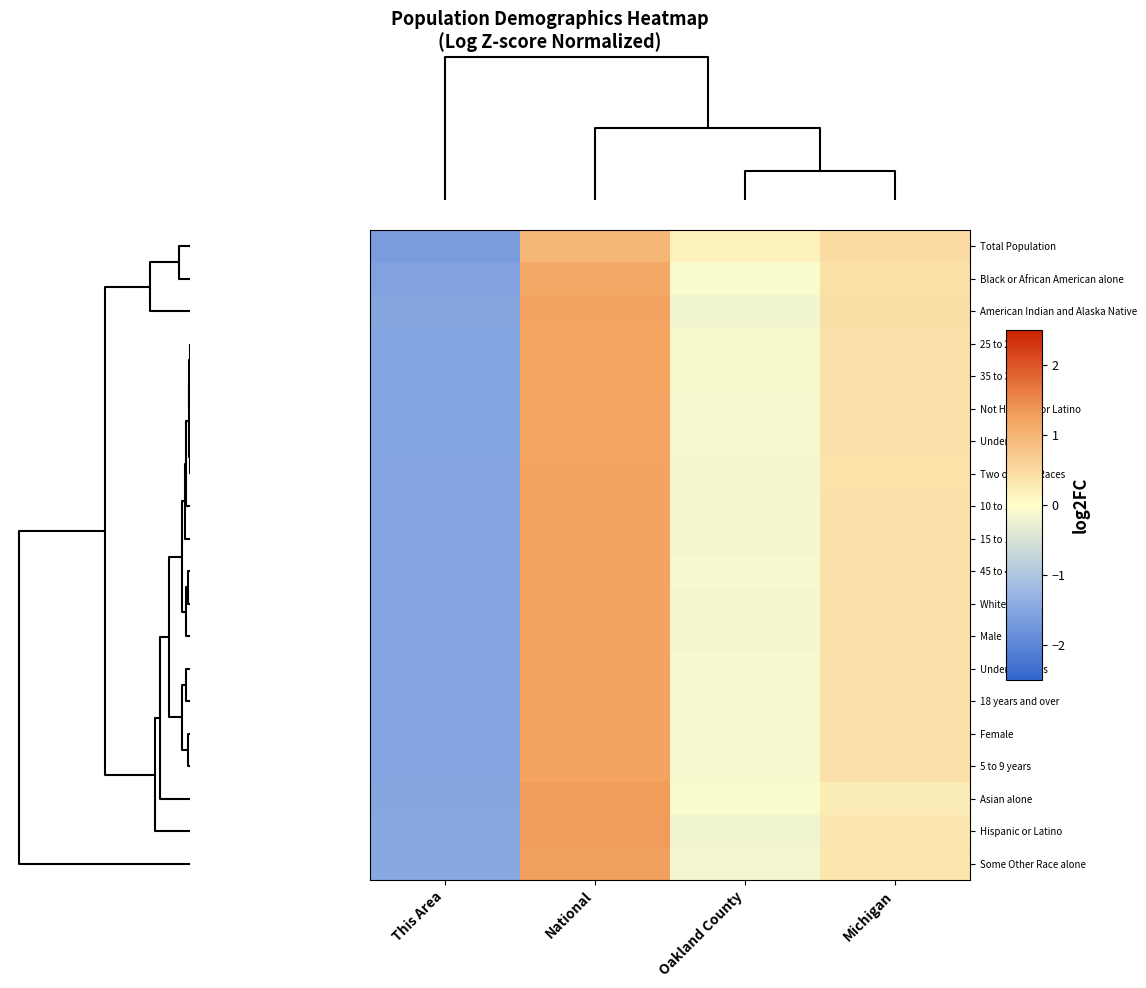

Reading right to left, what are all the values shown in this chart?

Total Population: Michigan=0.5	Oakland County=0.2	National=1.0	This Area=-1.7
Black or African American alone: Michigan=0.4	Oakland County=-0.1	National=1.2	This Area=-1.6
American Indian and Alaska Native: Michigan=0.4	Oakland County=-0.2	National=1.2	This Area=-1.5
25 to 29 years: Michigan=0.4	Oakland County=-0.1	National=1.2	This Area=-1.5
35 to 39 years: Michigan=0.4	Oakland County=-0.1	National=1.2	This Area=-1.5
Not Hispanic or Latino: Michigan=0.4	Oakland County=-0.1	National=1.2	This Area=-1.5
Under 5 years: Michigan=0.4	Oakland County=-0.1	National=1.2	This Area=-1.5
Two or More Races: Michigan=0.4	Oakland County=-0.1	National=1.2	This Area=-1.5
10 to 14 years: Michigan=0.4	Oakland County=-0.1	National=1.2	This Area=-1.5
15 to 17 years: Michigan=0.4	Oakland County=-0.1	National=1.2	This Area=-1.5
45 to 49 years: Michigan=0.4	Oakland County=-0.1	National=1.2	This Area=-1.5
White alone: Michigan=0.4	Oakland County=-0.1	National=1.2	This Area=-1.5
Male: Michigan=0.4	Oakland County=-0.1	National=1.2	This Area=-1.5
Under 18 years: Michigan=0.4	Oakland County=-0.1	National=1.2	This Area=-1.5
18 years and over: Michigan=0.4	Oakland County=-0.1	National=1.2	This Area=-1.5
Female: Michigan=0.4	Oakland County=-0.1	National=1.2	This Area=-1.5
5 to 9 years: Michigan=0.4	Oakland County=-0.1	National=1.2	This Area=-1.5
Asian alone: Michigan=0.2	Oakland County=-0.1	National=1.3	This Area=-1.5
Hispanic or Latino: Michigan=0.3	Oakland County=-0.2	National=1.3	This Area=-1.5
Some Other Race alone: Michigan=0.3	Oakland County=-0.1	National=1.3	This Area=-1.5